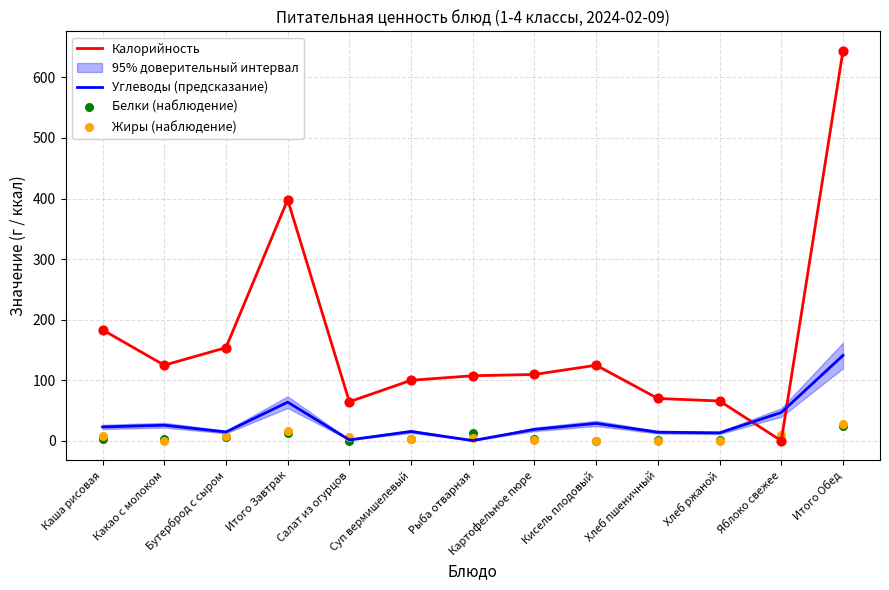

Is the value of Жиры (наблюдение) at Рыба отварная greater than the value of Углеводы (предсказание) at Итого Обед?

No